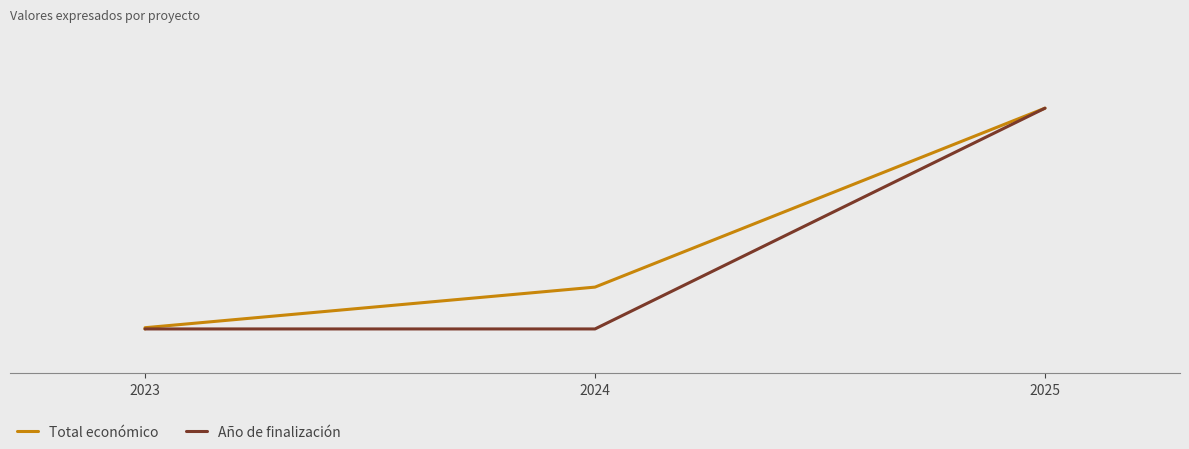

Rank the categories by Total económico value from lowest to highest.

2023, 2023, 2024, 2025